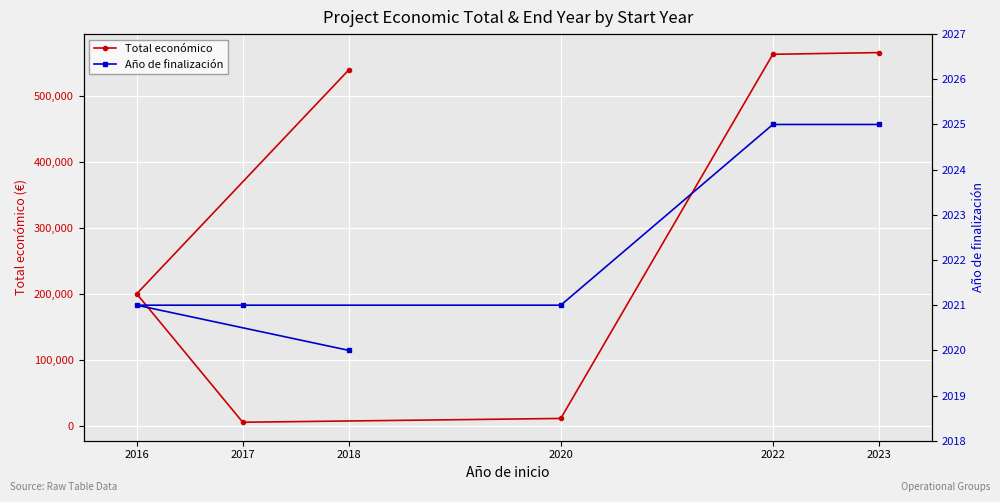

How many lines are shown in the chart?

2